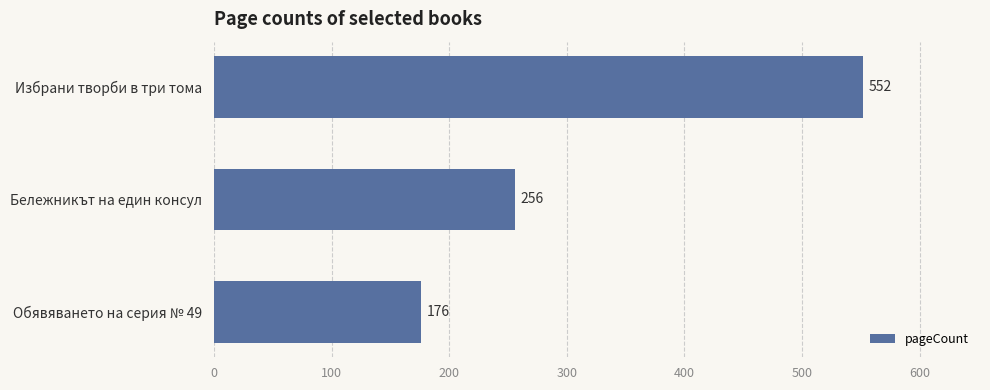

What is the label of the 2nd bar from the top?

Бележникът на един консул